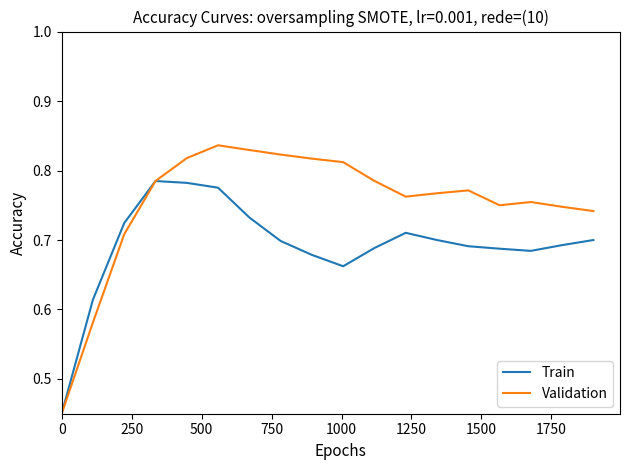

List the series in order of their peak value, lowest first.

Train, Validation